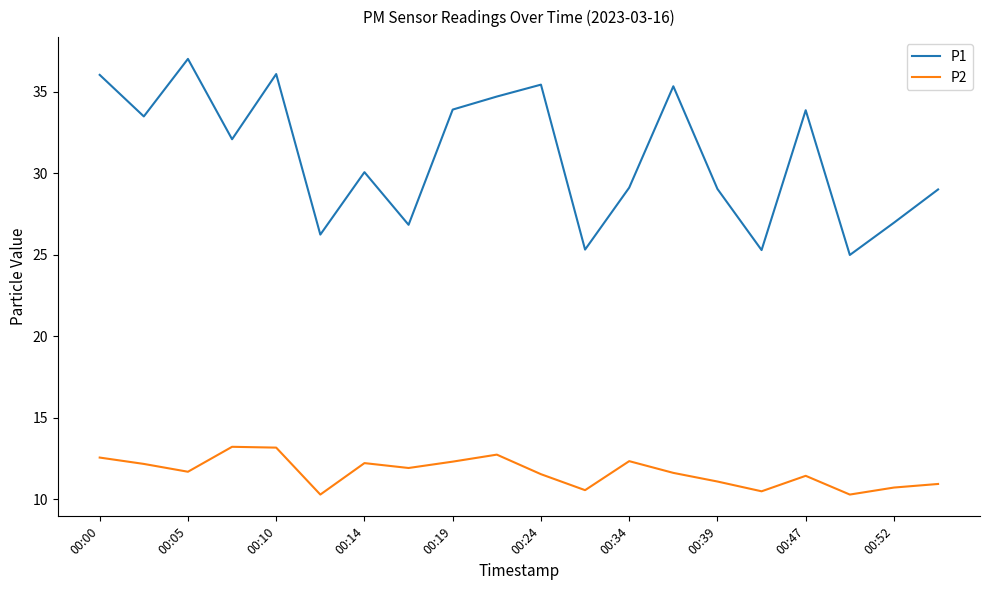

What is the average value of the P1 series?

31.1